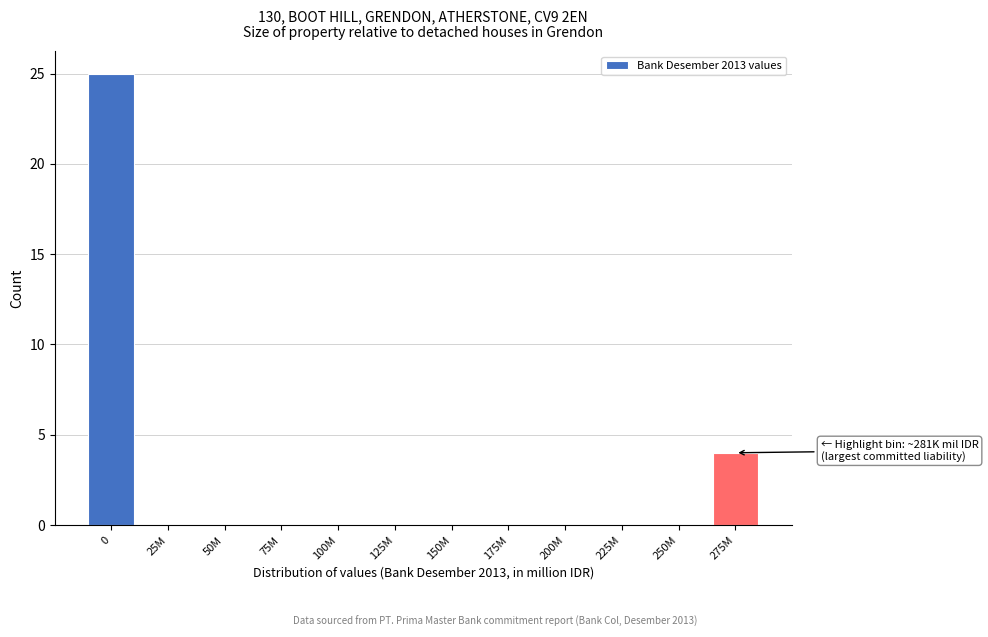

Reading left to right, what are all the values shown in this chart?

0=25	25M=0	50M=0	75M=0	100M=0	125M=0	150M=0	175M=0	200M=0	225M=0	250M=0	275M=4